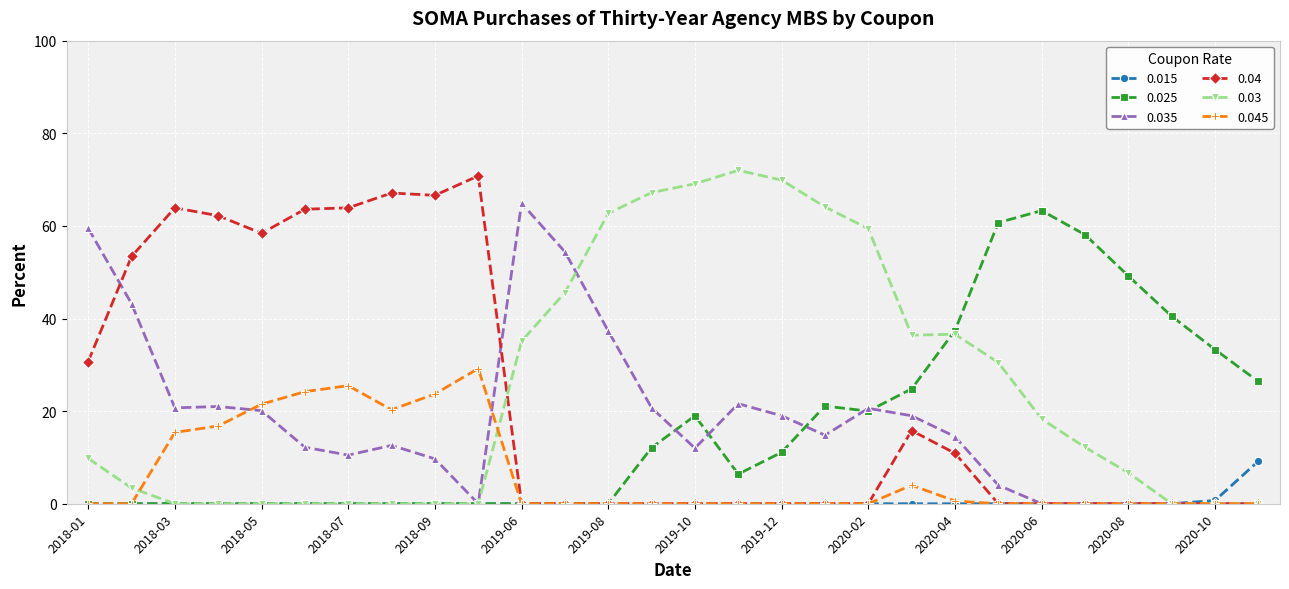

True or false: 0.045 has more than 1 interior local peaks.

True